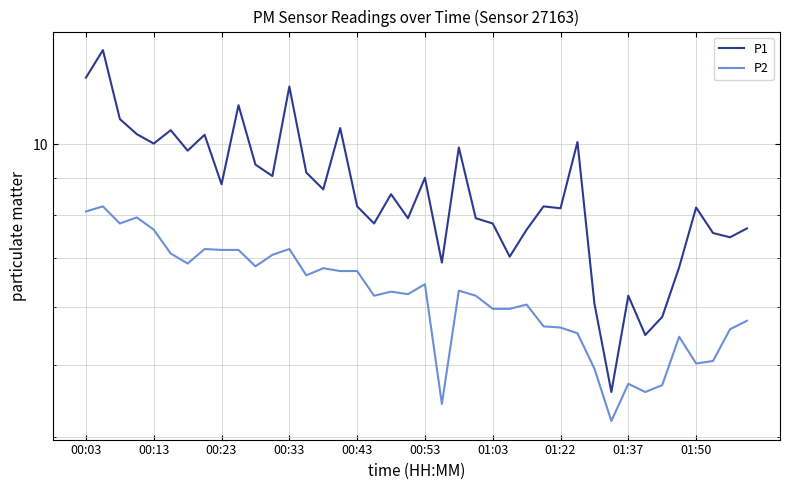

How many categories are shown in the chart?

40